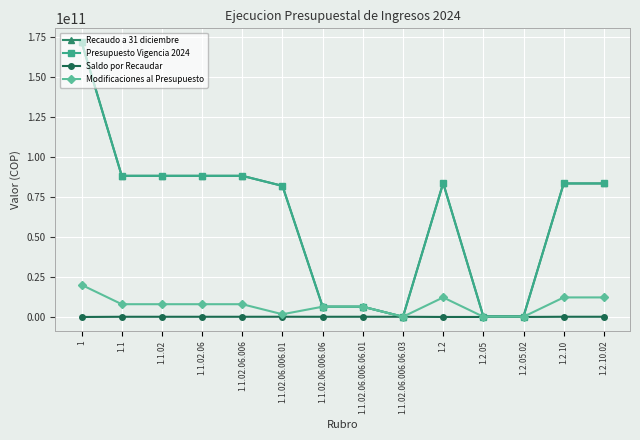

True or false: Recaudo a 31 diciembre has a value of 6300000000.0 at 1.1.02.06.006.06.01.

True